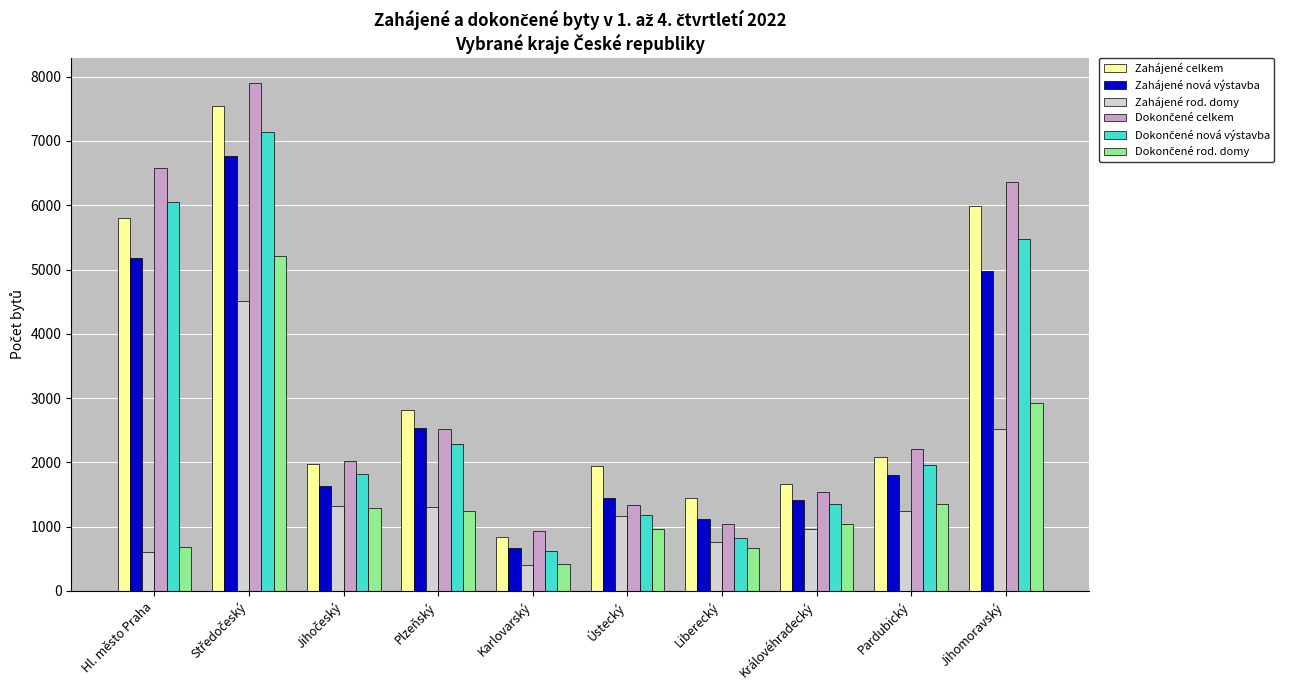

The Zahájené nová výstavba series shows 1118 at Liberecký. True or false?

True